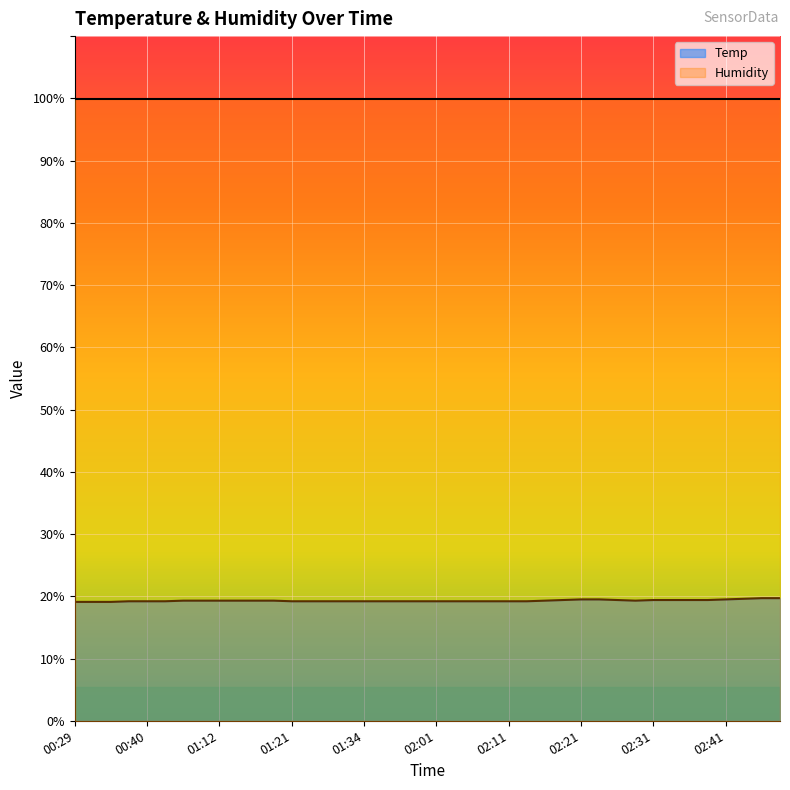

What is the ratio of the value at 00:40 to the value at 02:06?

1.0